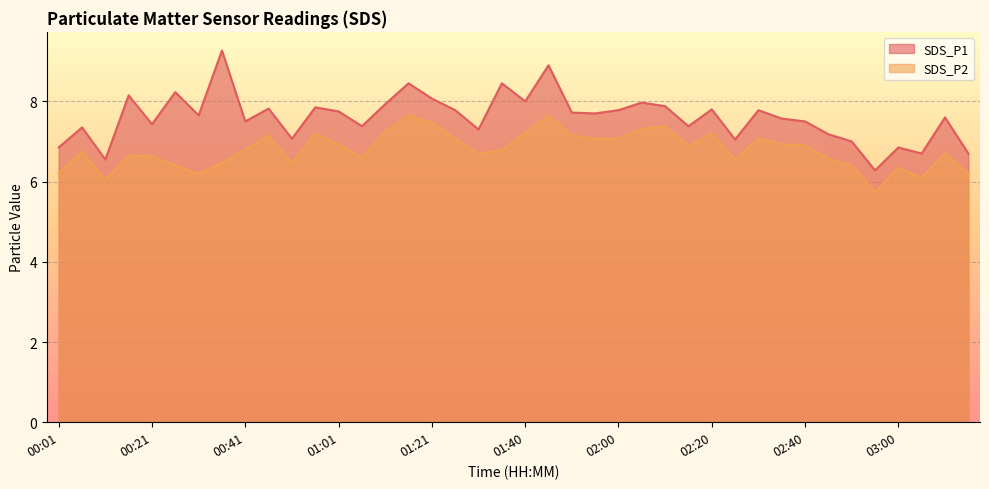

Rank the series by their maximum value, from lowest to highest.

SDS_P2, SDS_P1